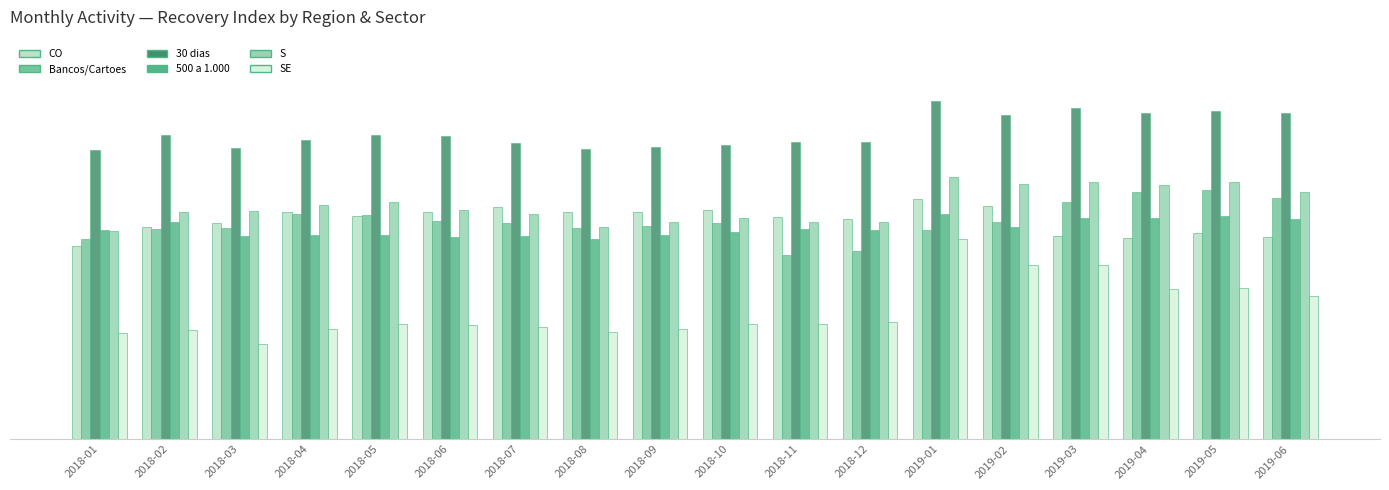

At which label does SE reach its minimum?

2018-03